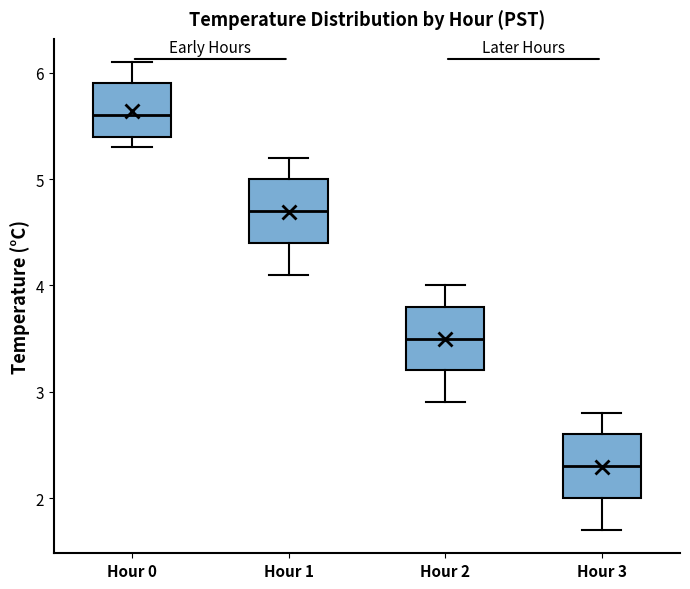

Reading left to right, transcribe this box plot: for each box, give where its median line is, the range the box spans, and where its two whiskers end, as read against the y-axis. The values are not printed on the chart, so give them approximately, as read against the axis.

Hour 0: median 5.6, box 5.4 to 5.9, whiskers 5.3 to 6.1
Hour 1: median 4.7, box 4.4 to 5.0, whiskers 4.1 to 5.2
Hour 2: median 3.5, box 3.2 to 3.8, whiskers 2.9 to 4.0
Hour 3: median 2.3, box 2.0 to 2.6, whiskers 1.7 to 2.8